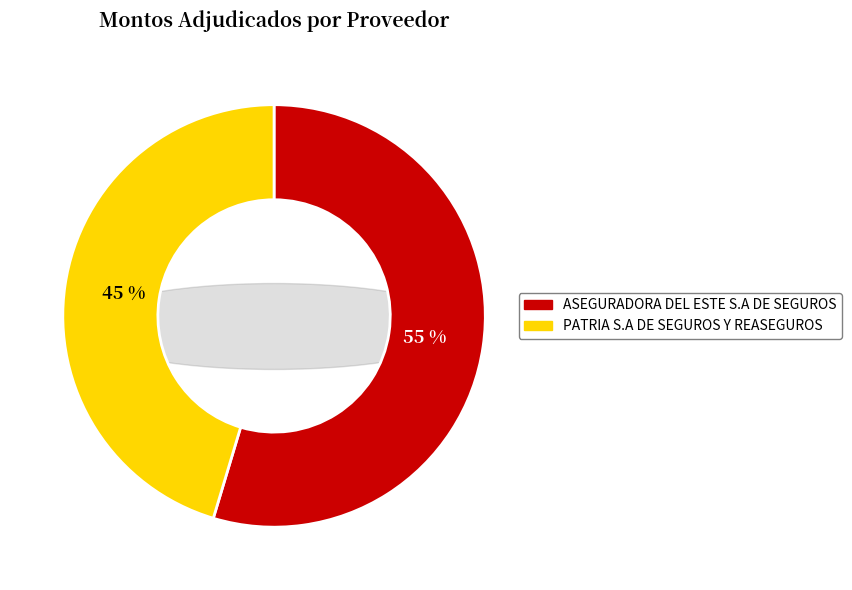

Which slice is the largest?

ASEGURADORA DEL ESTE S.A DE SEGUROS